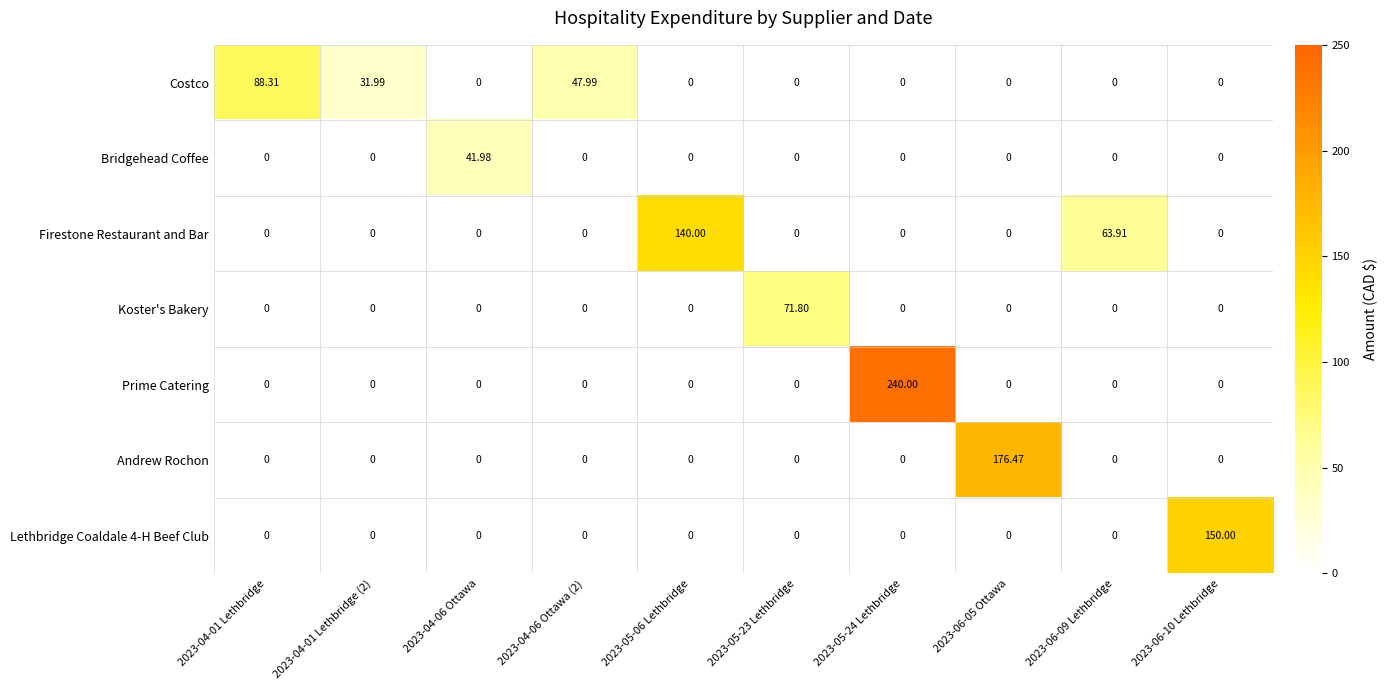

Which series has the largest total across all categories?

Prime Catering